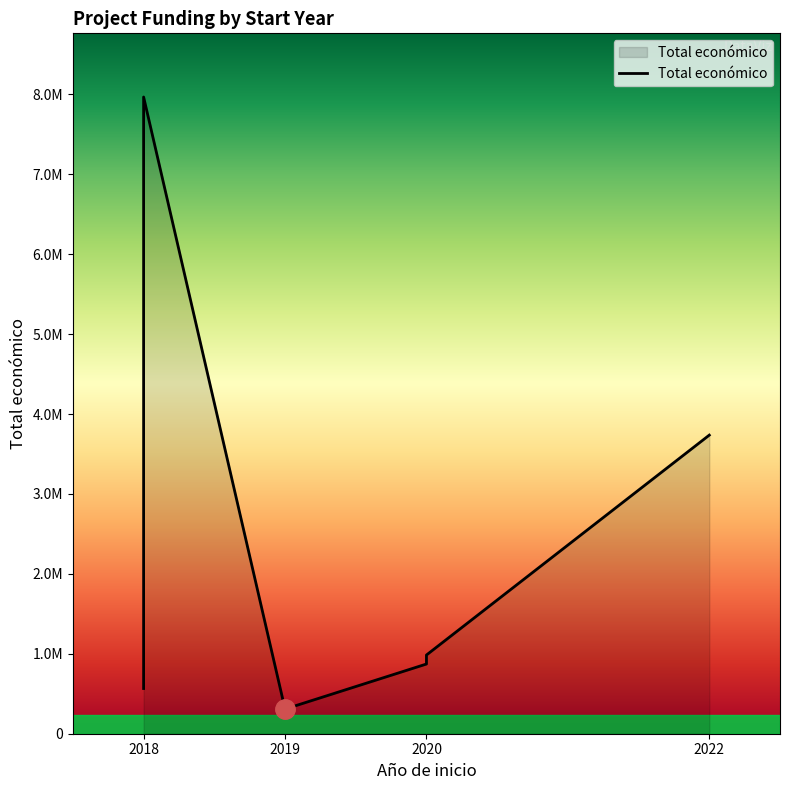

What is the value of the 4th point from the left?

308500